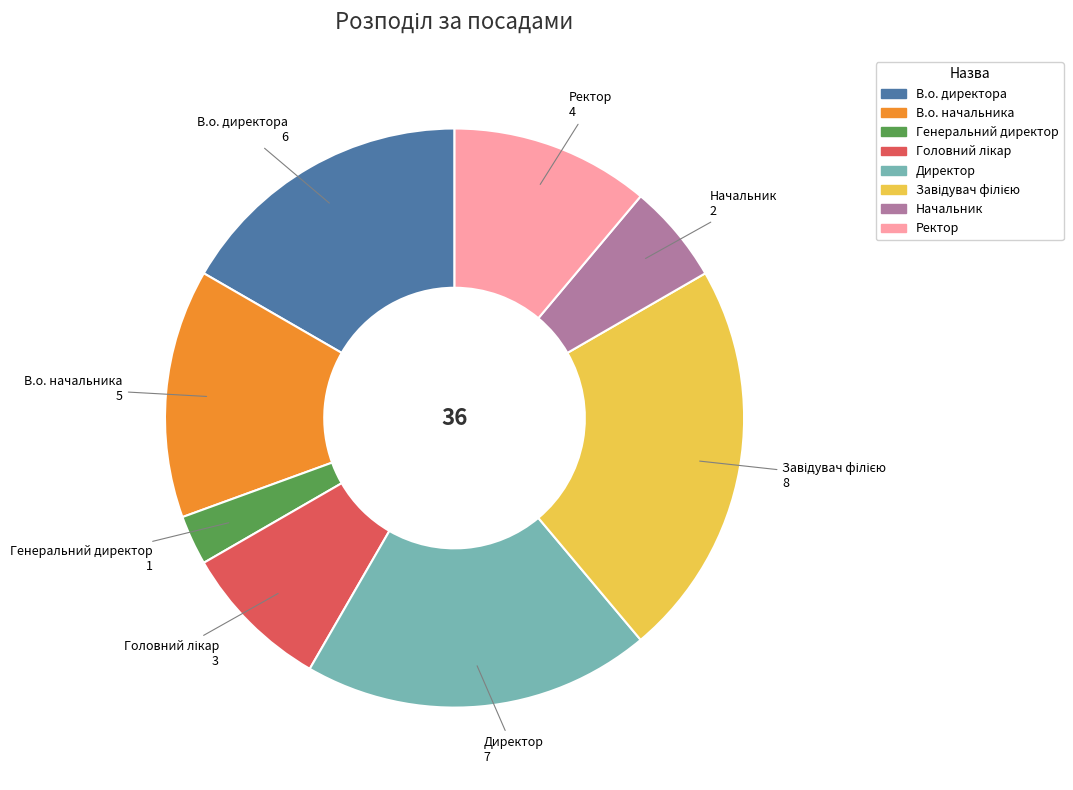

How many segments does this pie chart have?

8